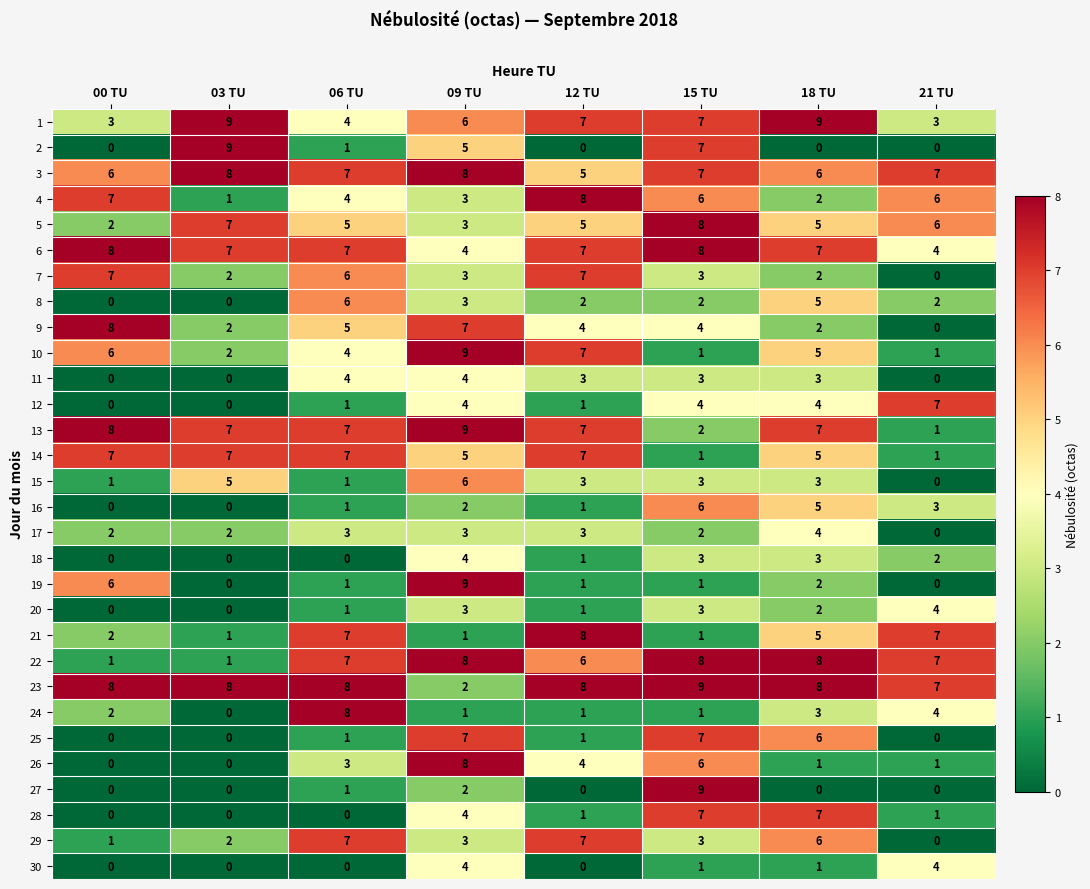

Is it true that 5 equals 7 at 03 TU?

True